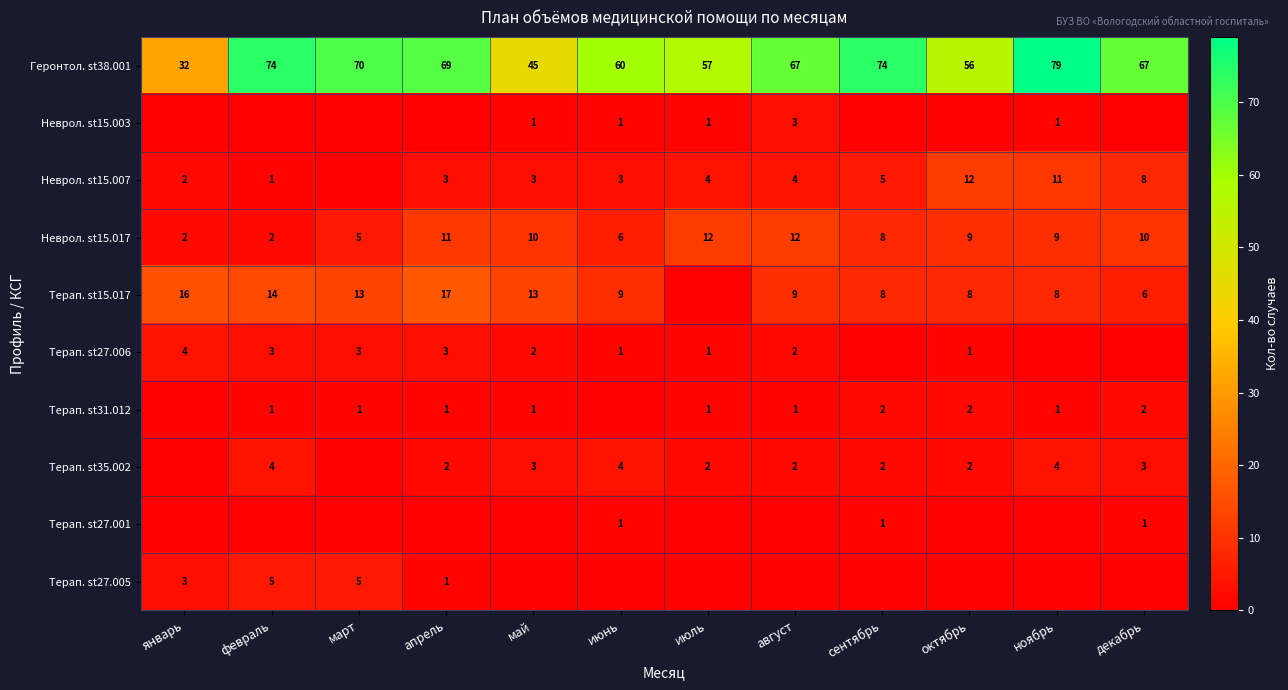

Is the value of Терап. st35.002 at декабрь greater than the value of Терап. st31.012 at апрель?

Yes